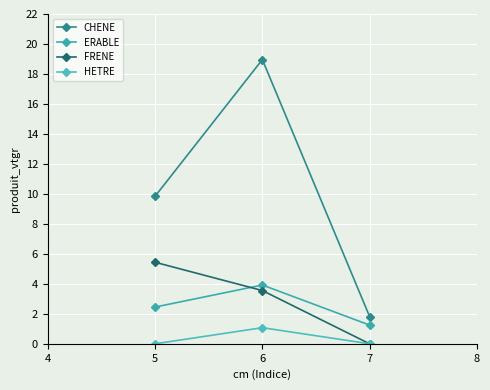

How many data points in FRENE are less than 3?

1